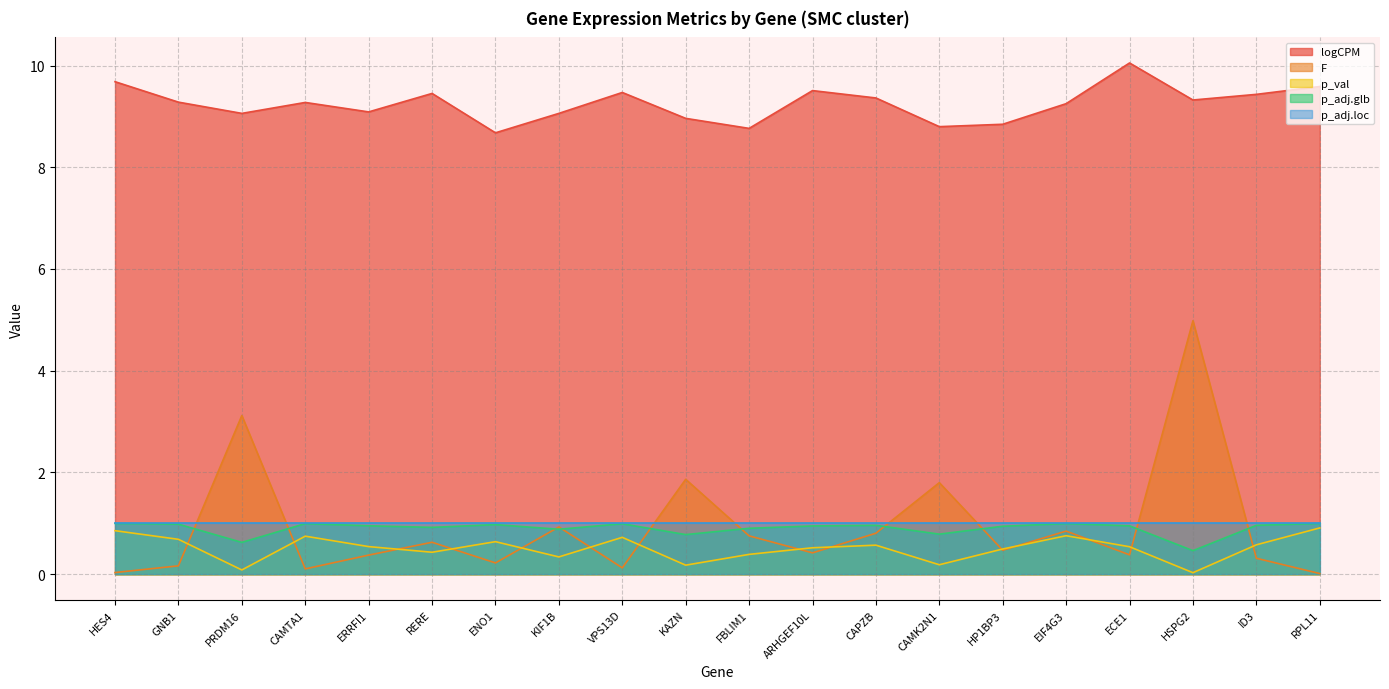

What is the total value across all series at KIF1B?

12.2